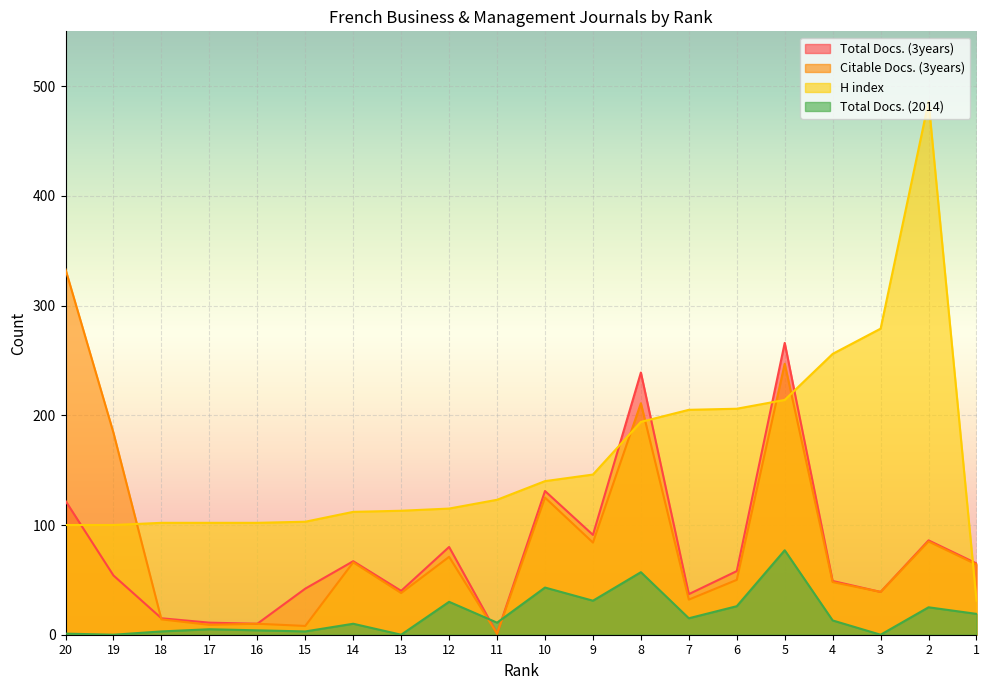

Reading left to right, list all the values displayed in this chart.

Total Docs. (3years): 122	54	15	11	10	42	67	40	80	1	131	91	239	37	58	266	49	39	86	65
Citable Docs. (3years): 333	184	14	9	10	8	66	38	71	1	125	84	211	32	50	247	48	39	85	64
H index: 100	100	102	102	102	103	112	113	115	123	140	146	194	205	206	214	256	279	486	31
Total Docs. (2014): 1	0	3	5	4	3	10	0	30	11	43	31	57	15	26	77	13	0	25	19